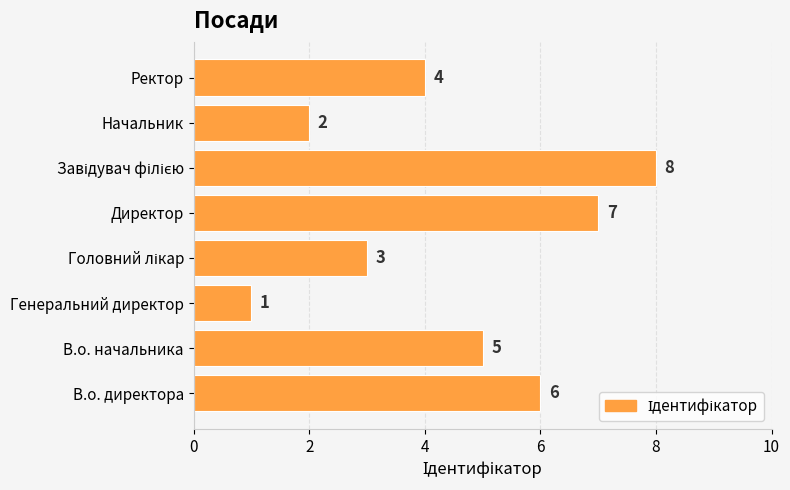

Is it true that the value at Ректор is 4?

True